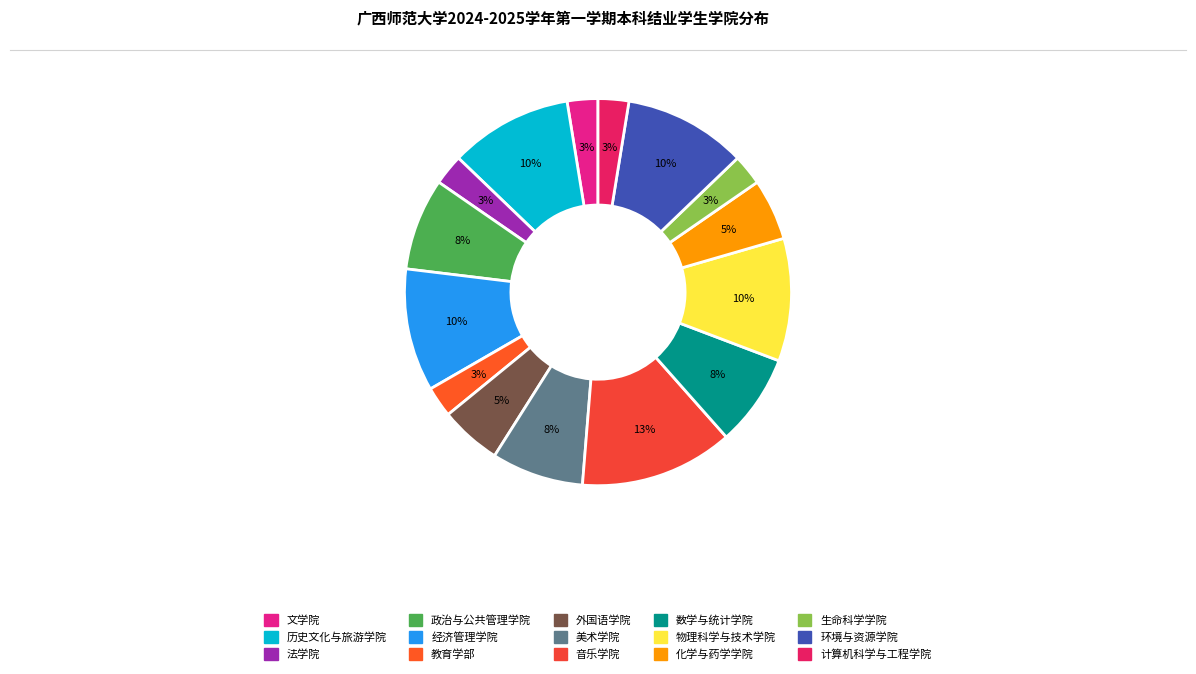

The 数学与统计学院 slice represents 8% of the pie. True or false?

True